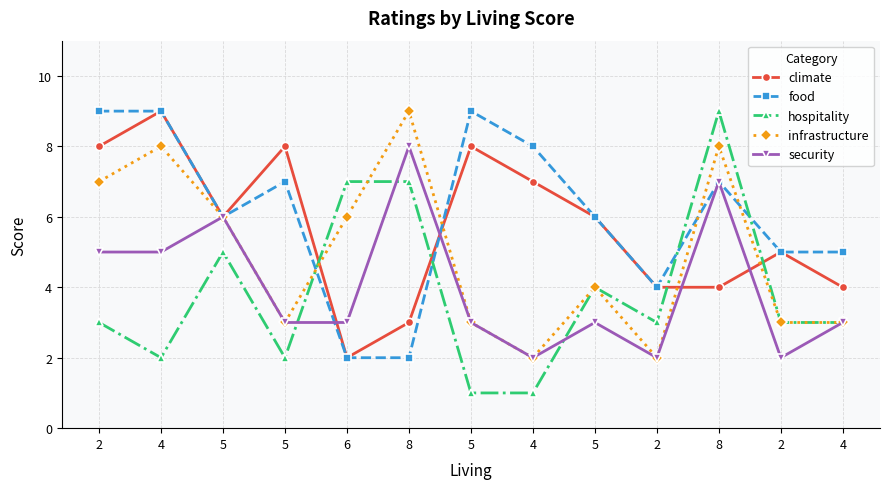

Is this an area chart (filled region under the line)?

No